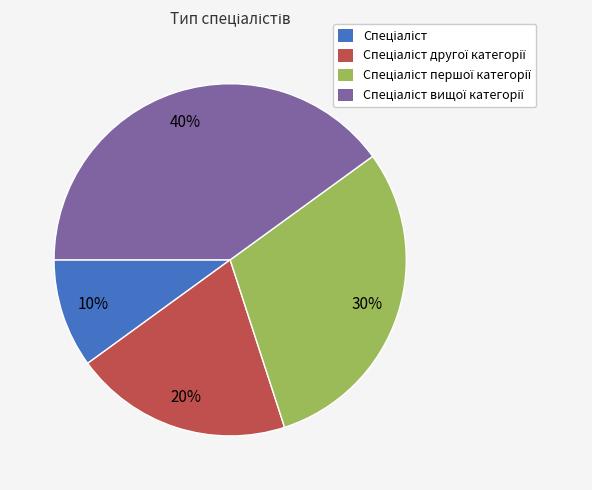

To the nearest percent, what is the difference between the largest and smallest slice percentages?

30%